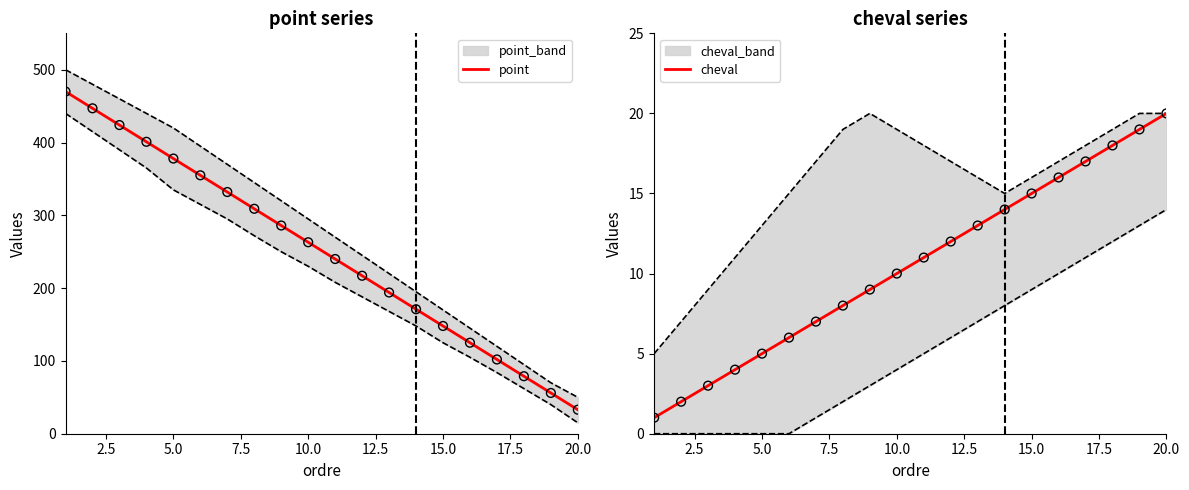

The value of point at 5.0 is 680. True or false?

False